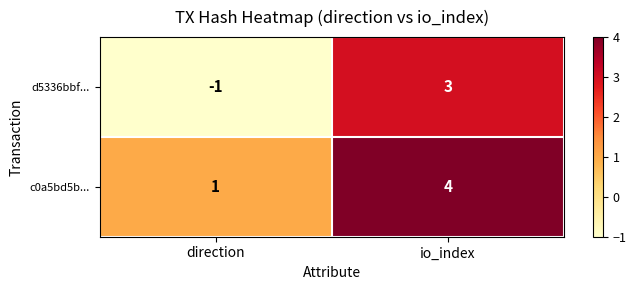

Which series changed the most between direction and io_index?

d5336bbf...